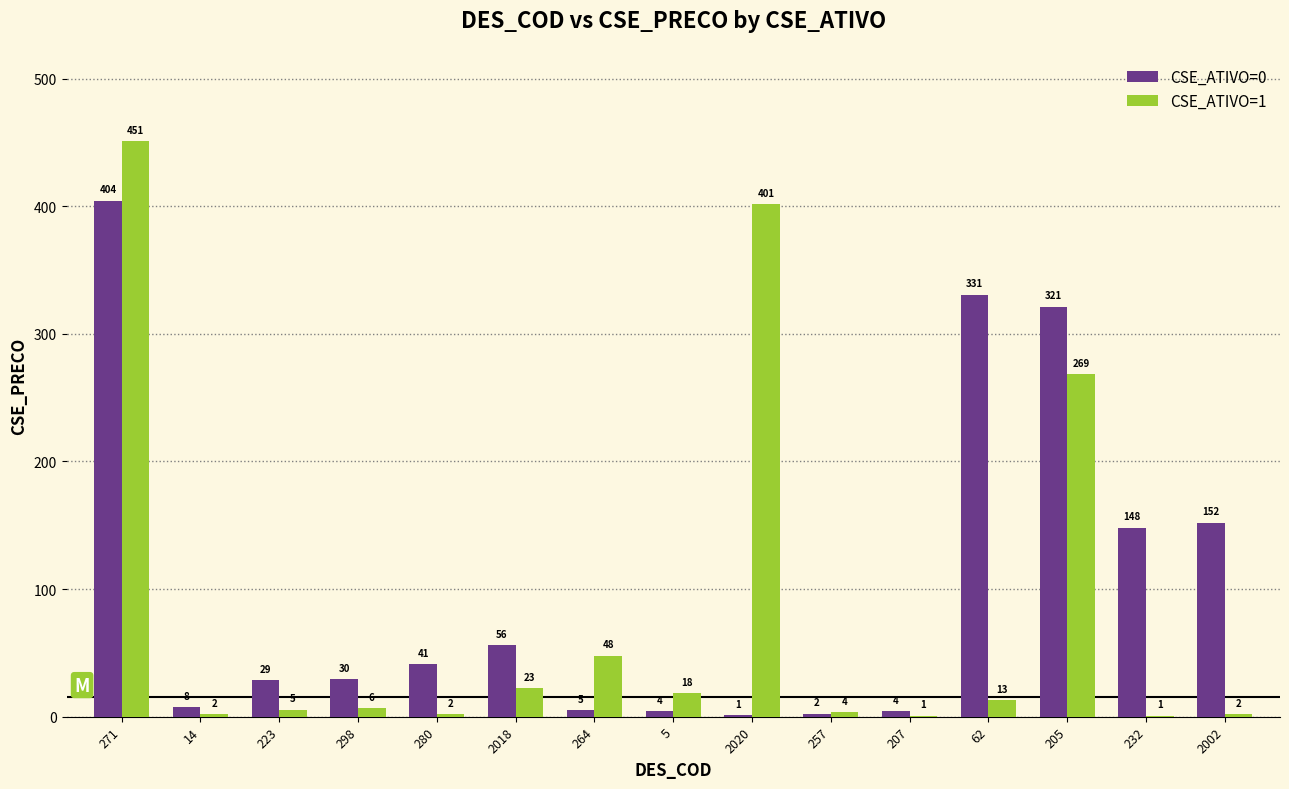

Is it true that CSE_ATIVO=1 equals 451.0 at 271?

True